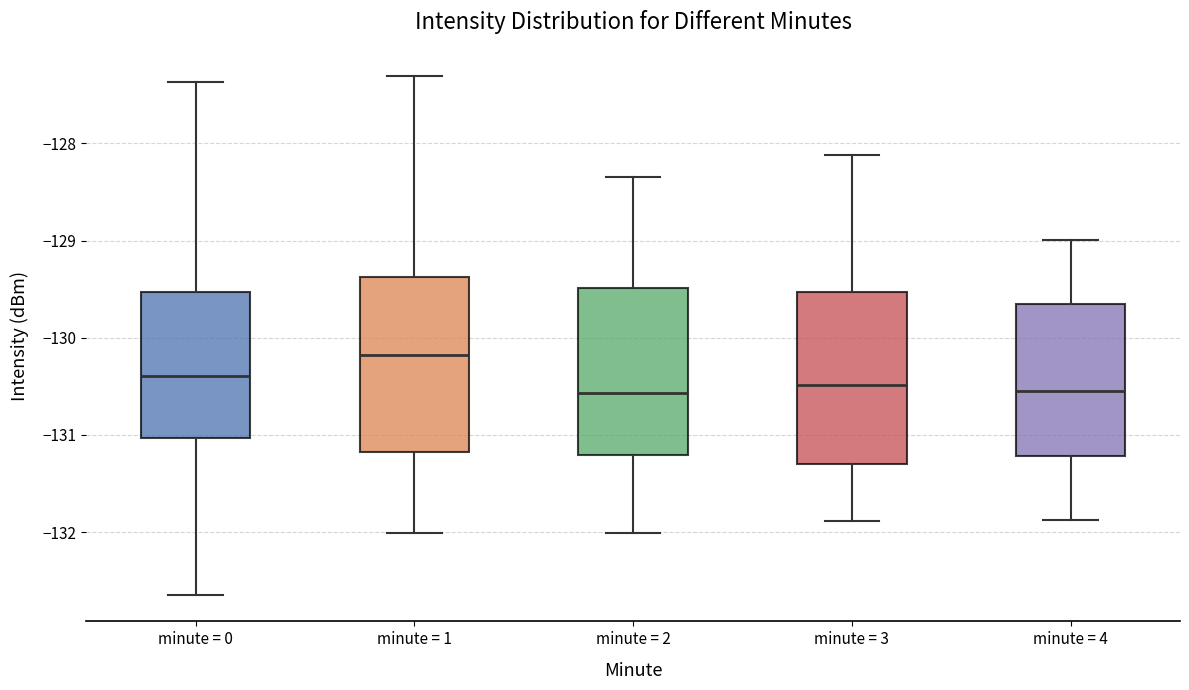

Where is the lower edge of the box for minute = 4 on the y-axis? The values are not printed on the chart, so give them approximately, as read against the axis.

-131.2